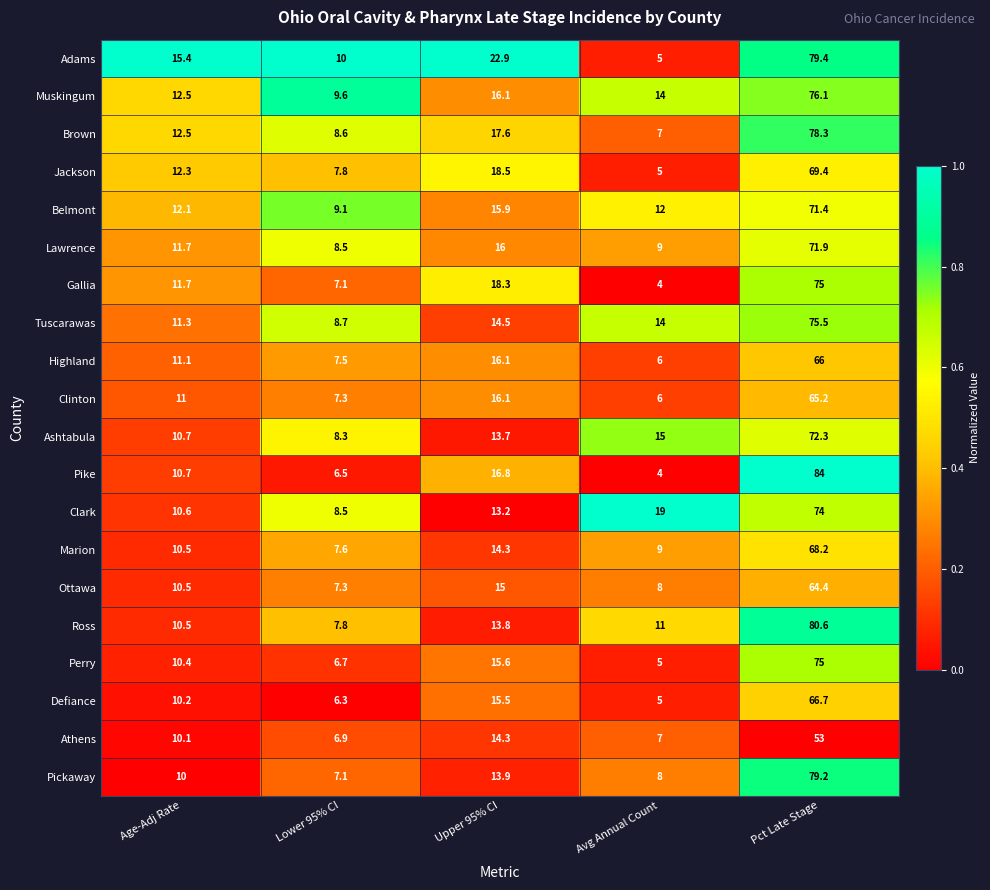

Which series changed the most between Age-Adj Rate and Lower 95% CI?

Adams